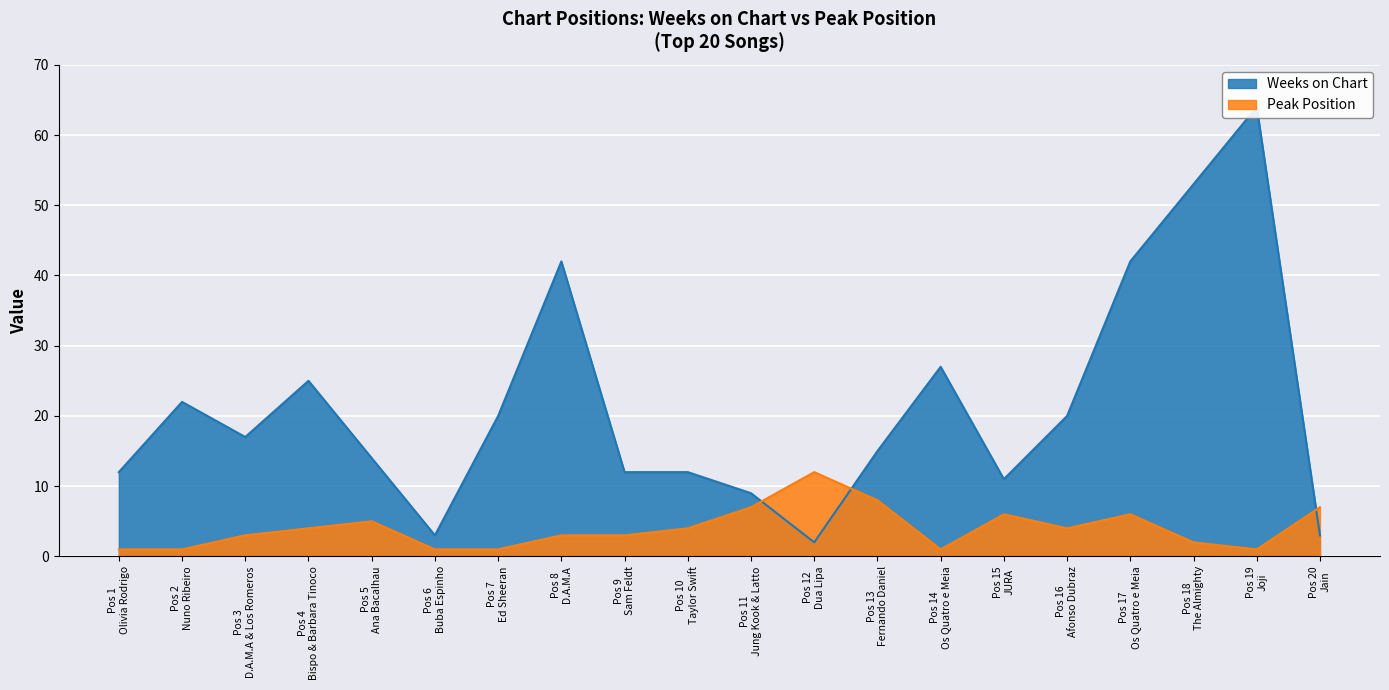

What is the maximum value for Peak Position?

12